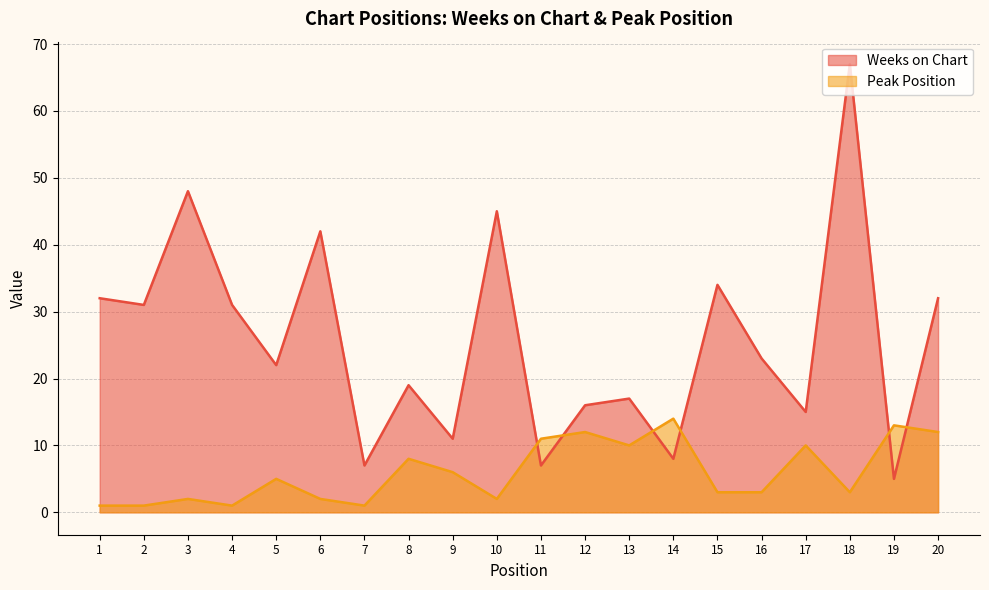

How many values in the Peak Position series exceed 5?

9